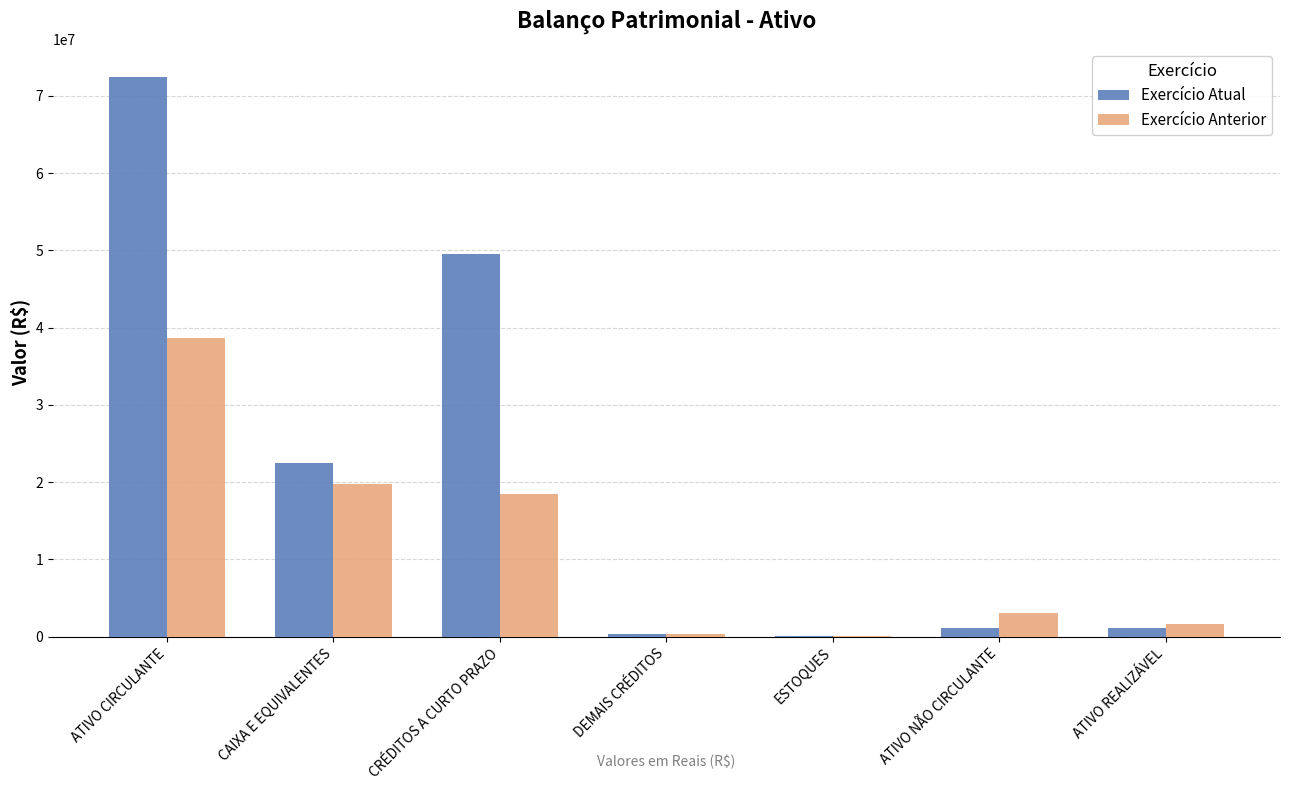

What are all the series names shown in the legend?

Exercício Atual, Exercício Anterior